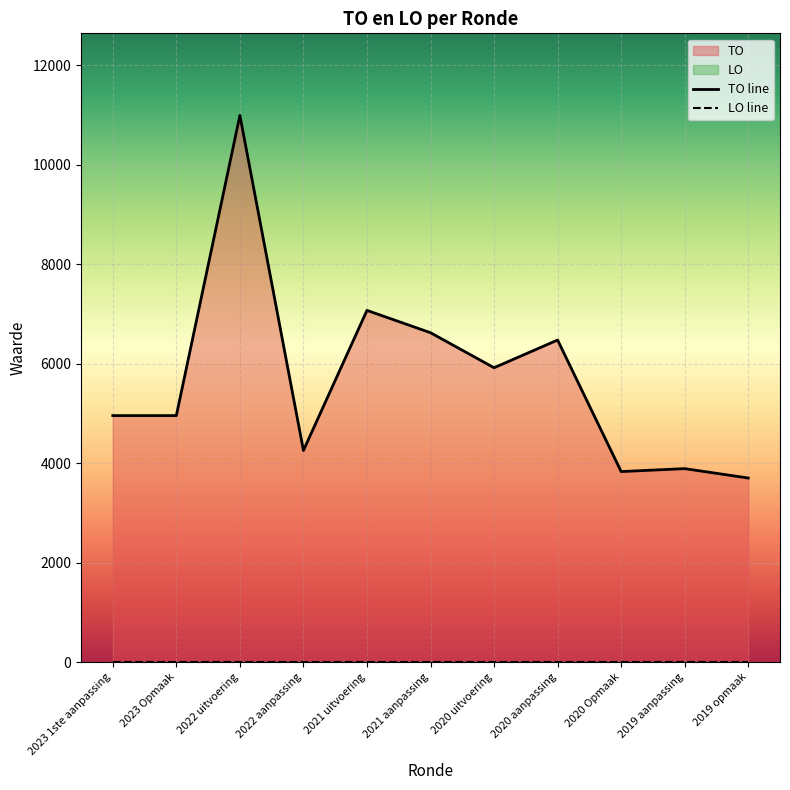

List the labels in order of value, largest first.

2022 uitvoering, 2021 uitvoering, 2021 aanpassing, 2020 aanpassing, 2020 uitvoering, 2023 1ste aanpassing, 2023 Opmaak, 2022 aanpassing, 2019 aanpassing, 2020 Opmaak, 2019 opmaak